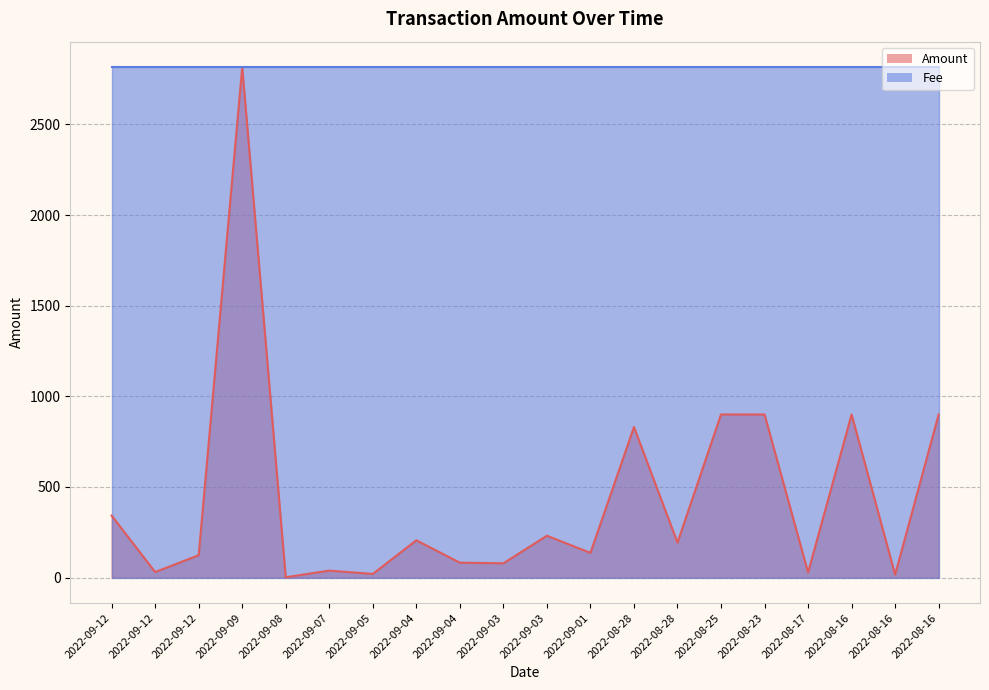

Does the chart display data point markers on the line(s)?

No